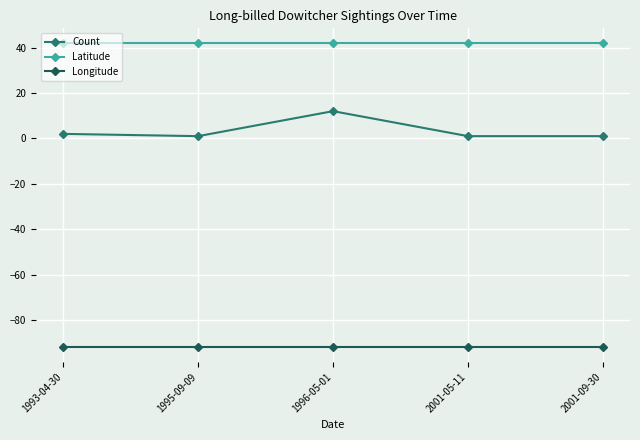

True or false: Latitude has a value of 41.8 at 1993-04-30.

True